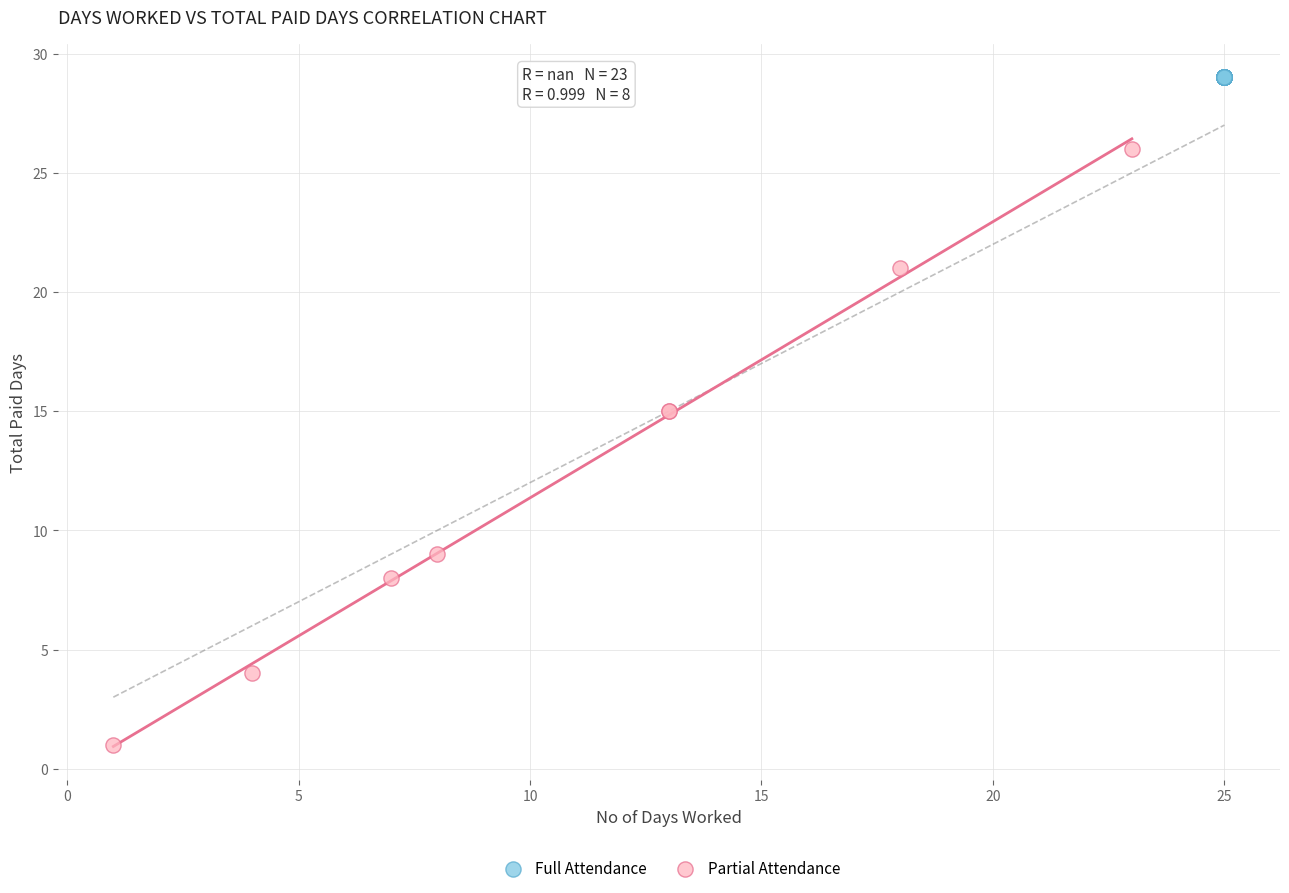

Which series reaches the minimum Y coordinate?

Partial Attendance